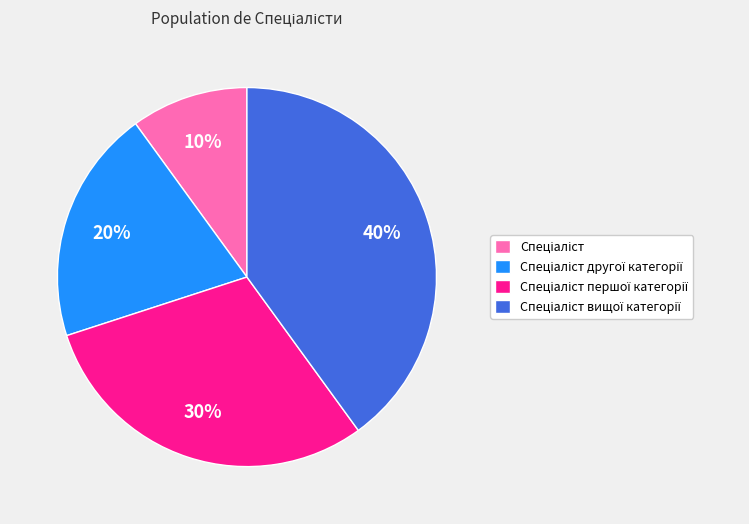

To the nearest percent, what is the difference between the largest and smallest slice percentages?

30%